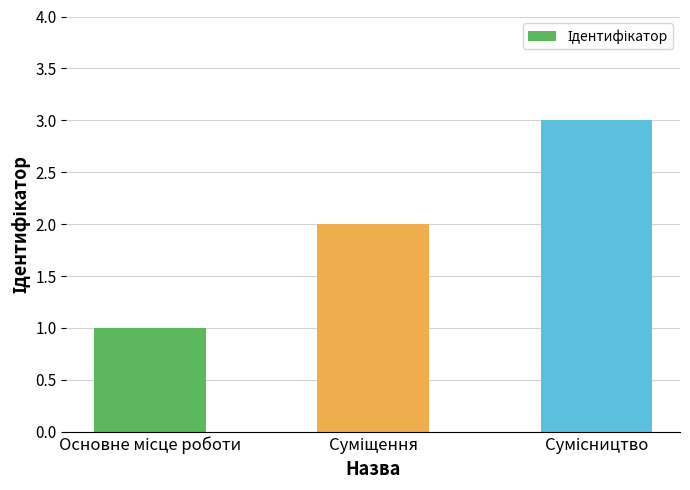

How many values are below 2?

1